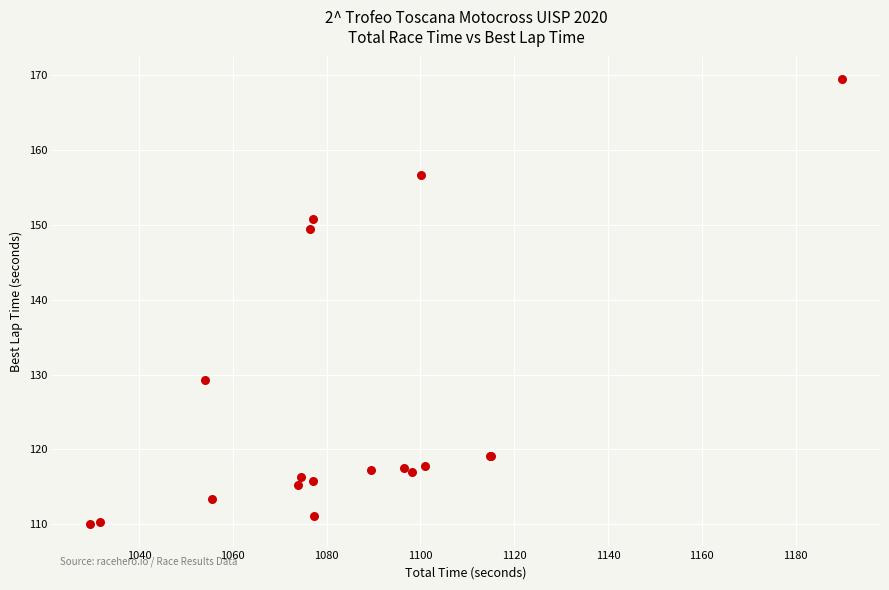

What Y value in the scatter plot is closest to 139?

129.3